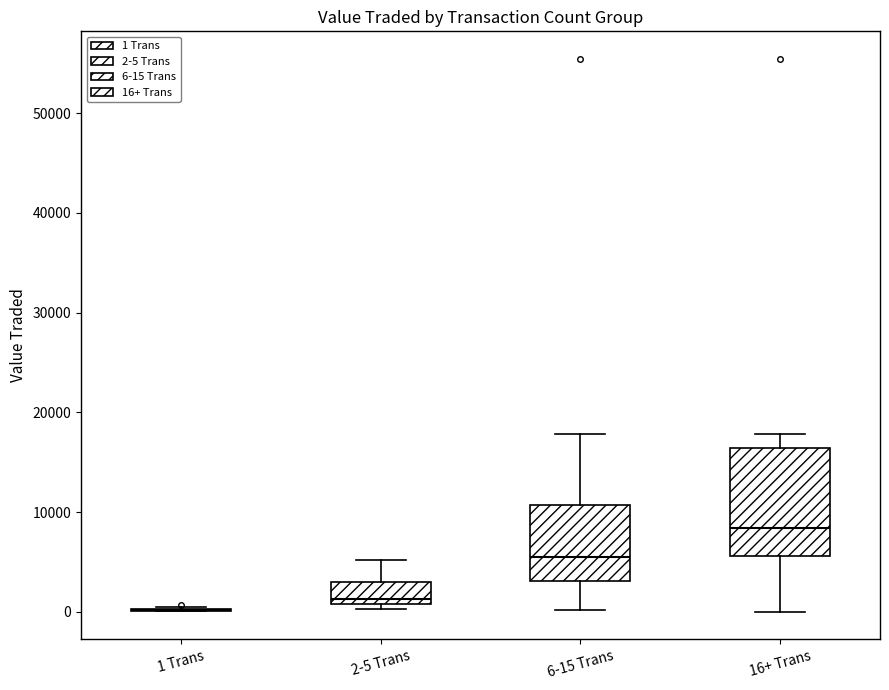

Reading left to right, transcribe this box plot: for each box, give where its median line is, the range the box spans, and where its two whiskers end, as read against the y-axis. The values are not printed on the chart, so give them approximately, as read against the axis.

1 Trans: box collapsed to a line at 0, whiskers 0 to 1000
2-5 Trans: median 1000 (just above the box's lower edge), box 1000 to 3000, whiskers 0 to 5000
6-15 Trans: median 6000, box 3000 to 11000, whiskers 0 to 18000
16+ Trans: median 8000, box 6000 to 16000, whiskers 0 to 18000